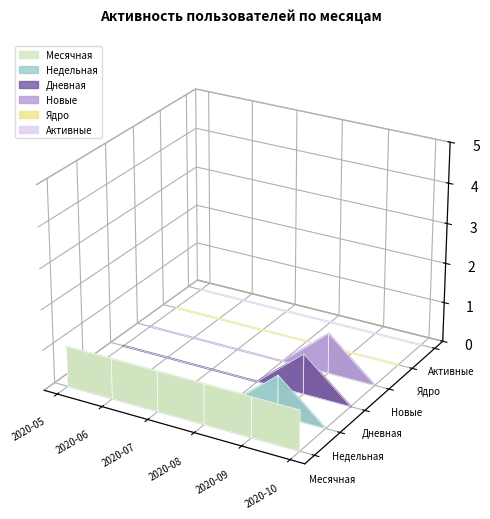

Where is Новые nearest to the value 0?

2020-05